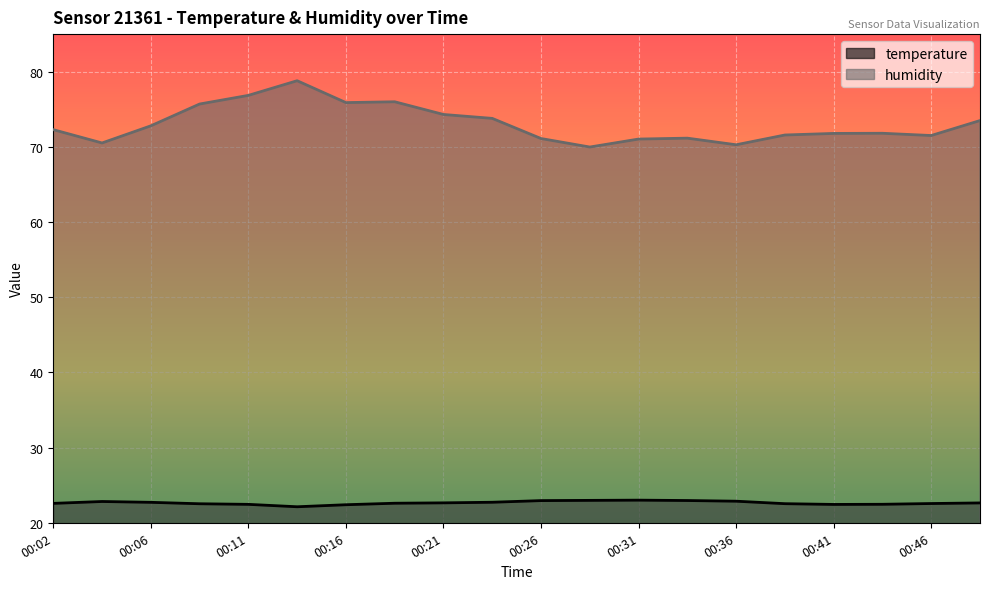

Read the temperature value at 00:23.

22.7